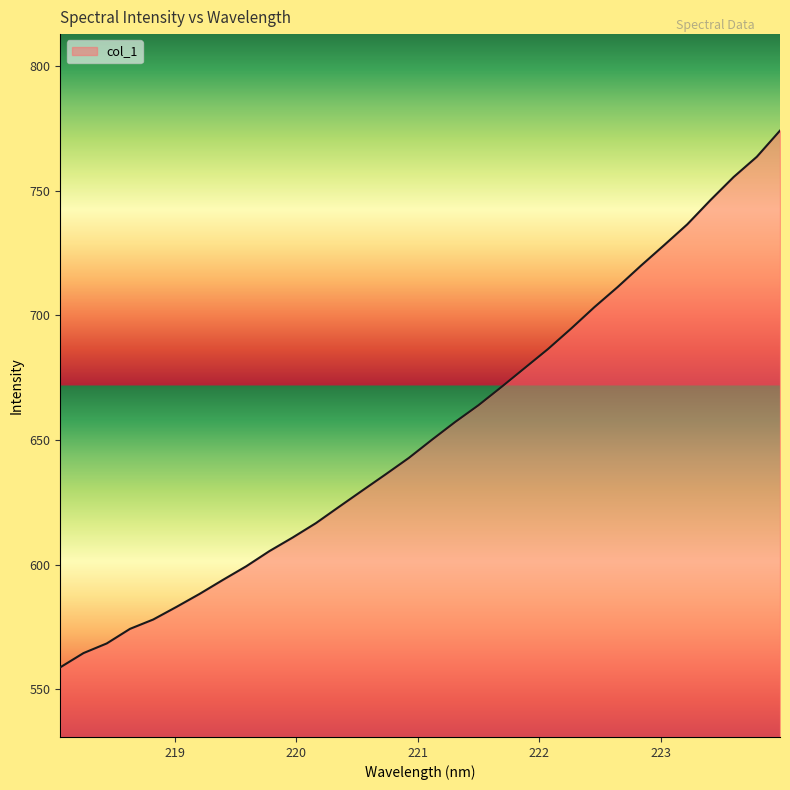

What is the difference between the maximum and minimum values?

215.3